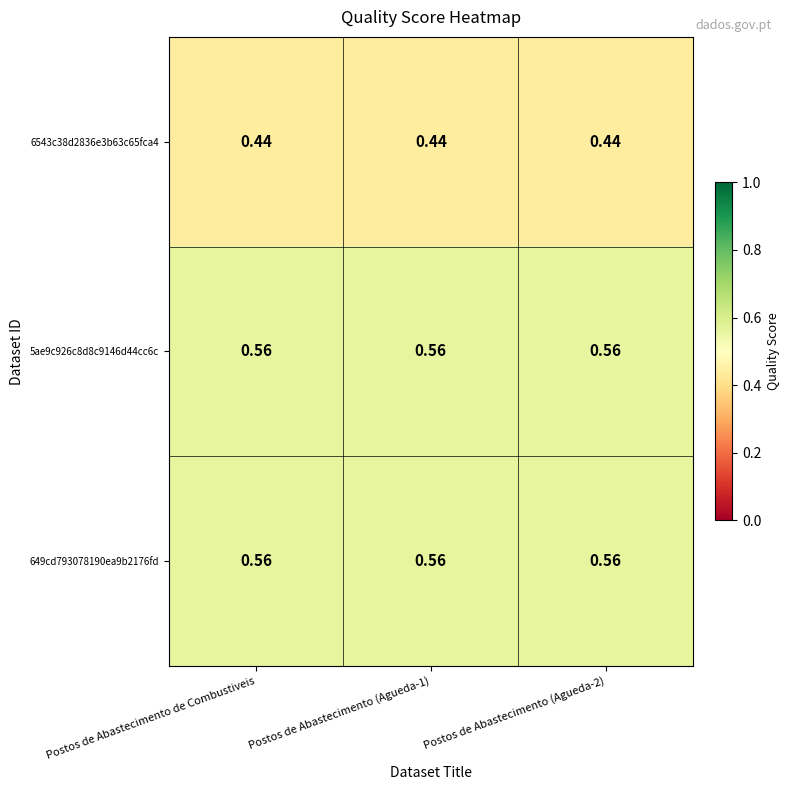

Which series has the largest range (max minus min)?

6543c38d2836e3b63c65fca4